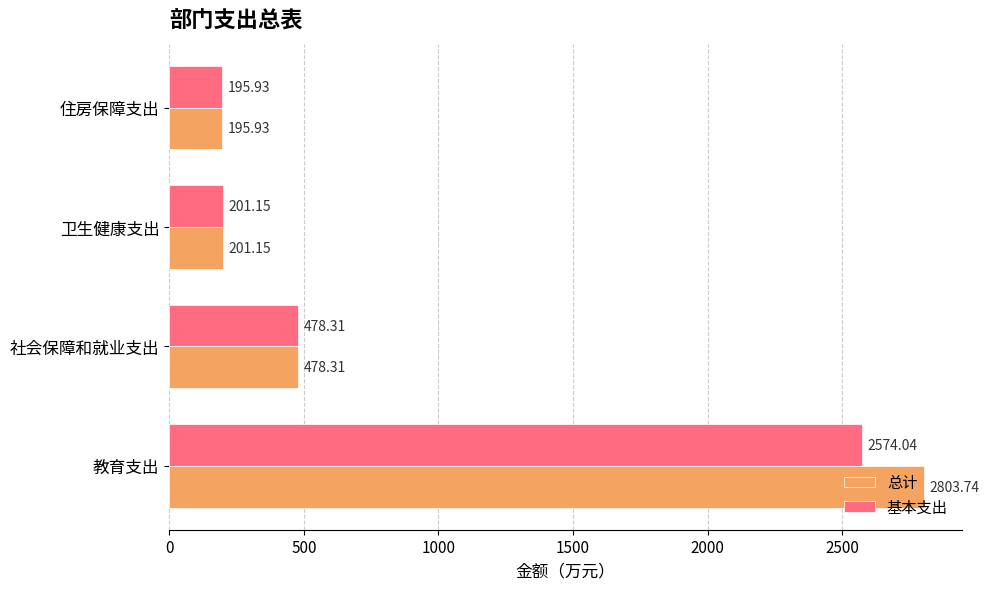

Which label corresponds to the smallest value in the chart?

住房保障支出